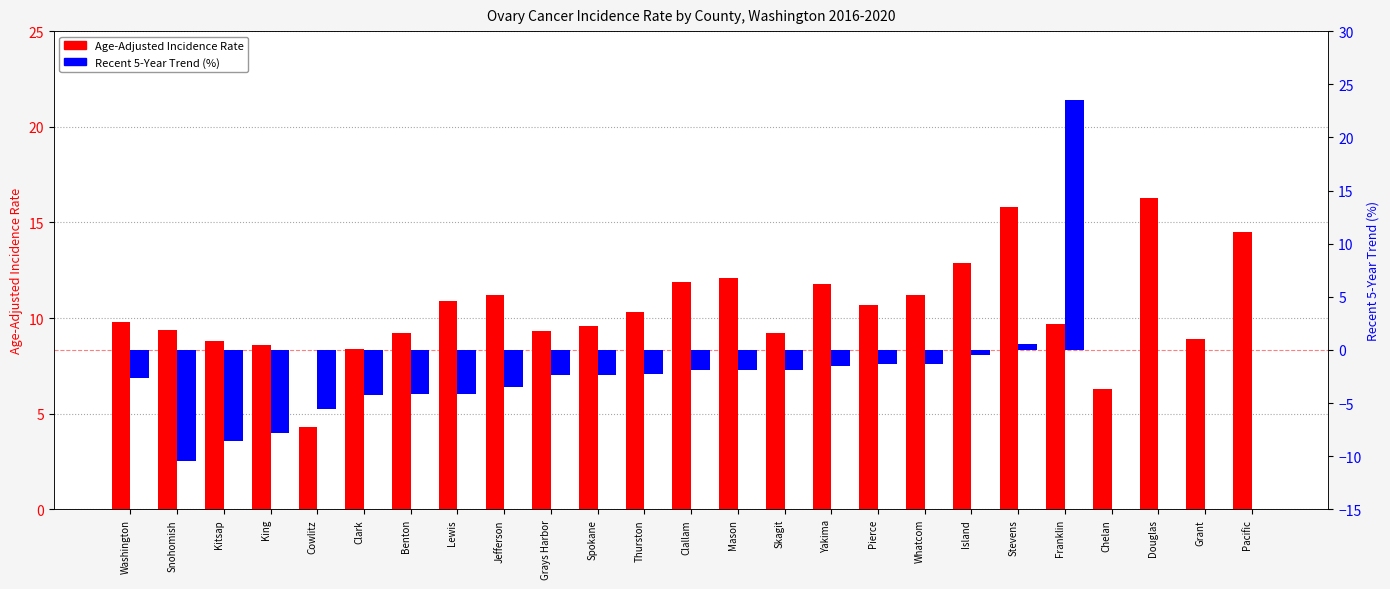

What is the value of the Age-Adjusted Incidence Rate bar at the 9th from the left?

11.2